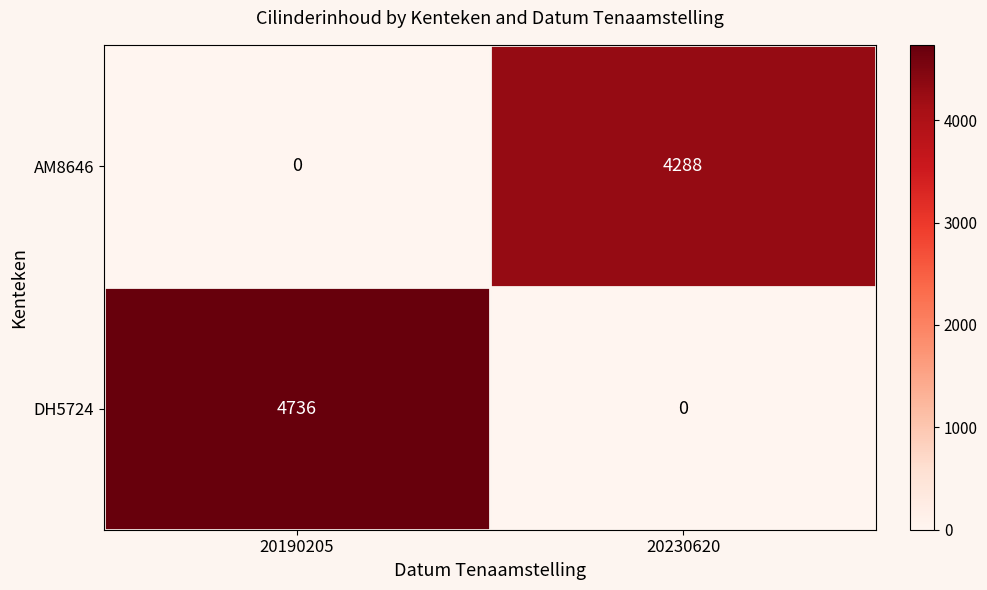

The value of AM8646 at 20230620 is 2007. True or false?

False